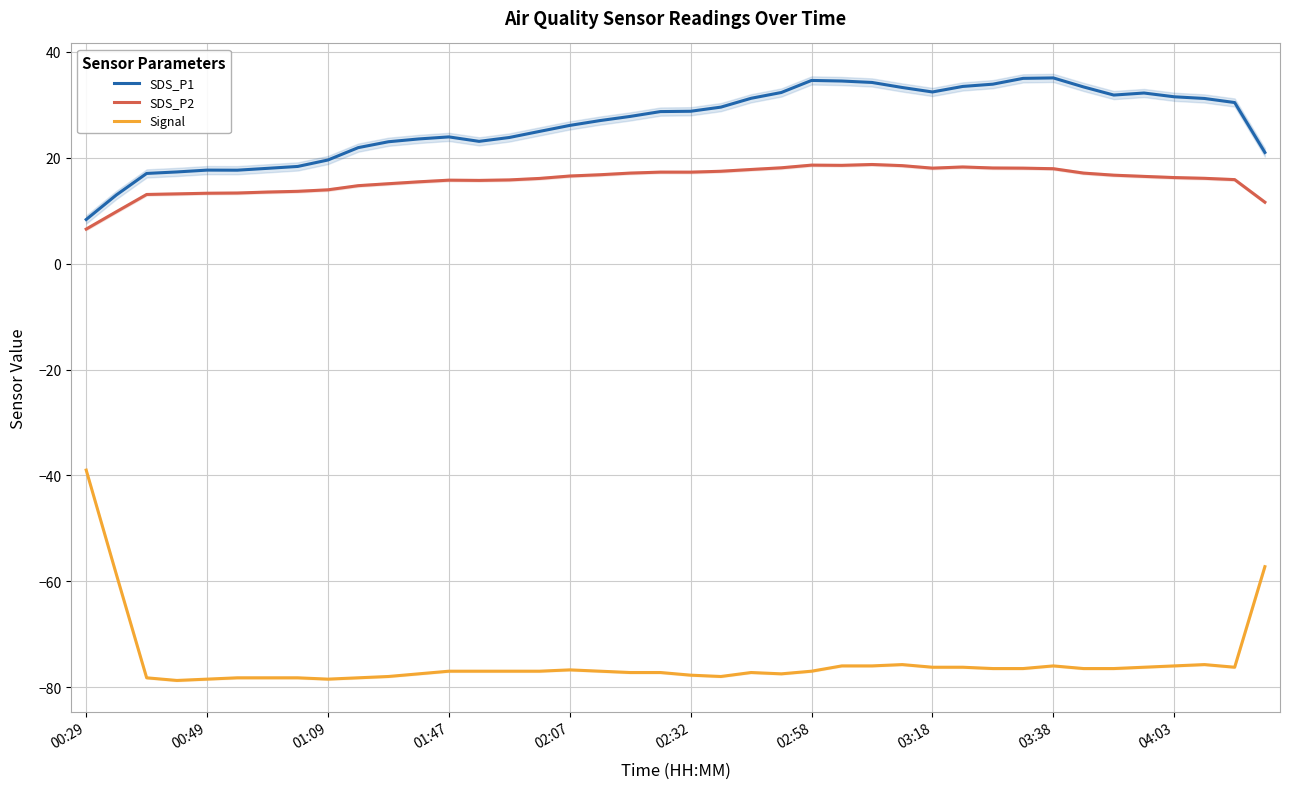

Is it true that SDS_P1 equals 32.4 at 03:18?

True